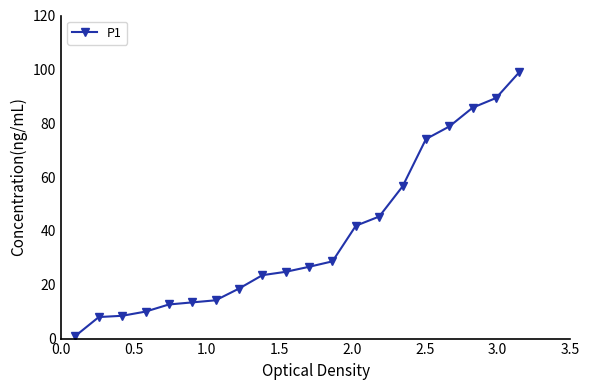

What is the value of the 8th point from the left?

18.6